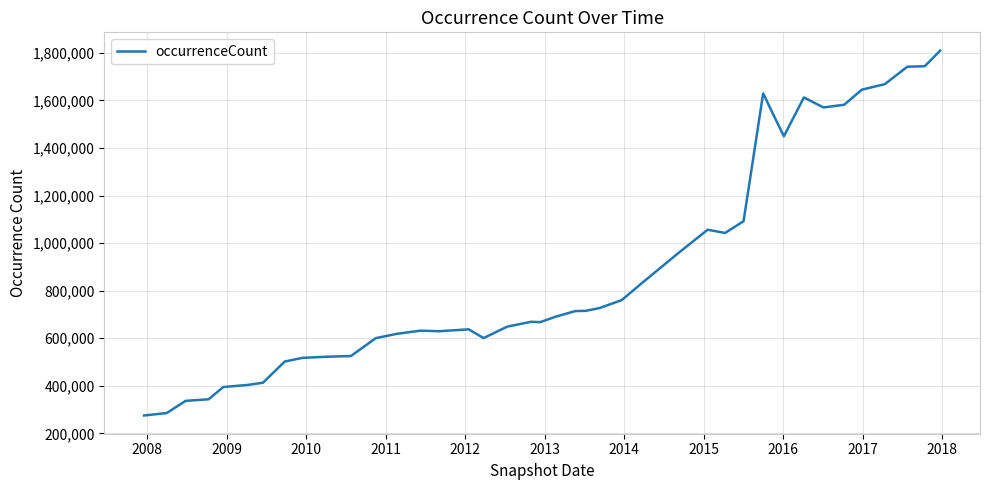

What is the difference between the maximum and minimum values?

1534385